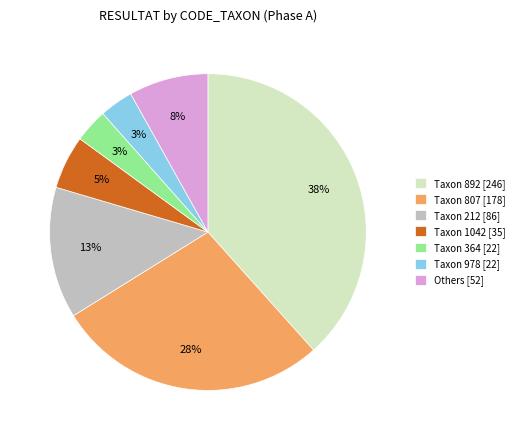

To the nearest percent, what percentage of the pie is Taxon 1042 [35]?

5%